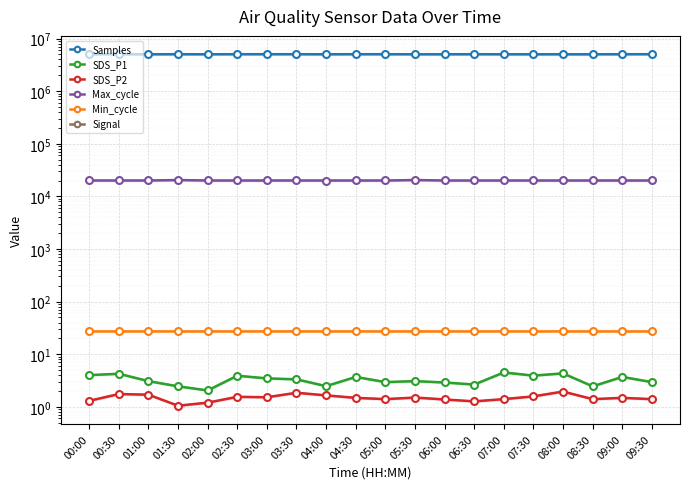

True or false: SDS_P2 and SDS_P1 cross at least once.

False